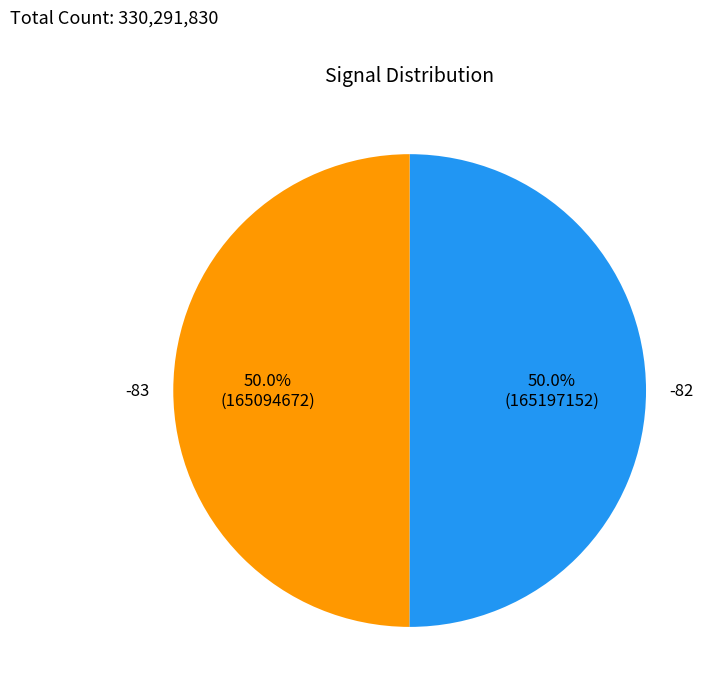

Combined, what portion of the pie is -83 and -82?

100.0%